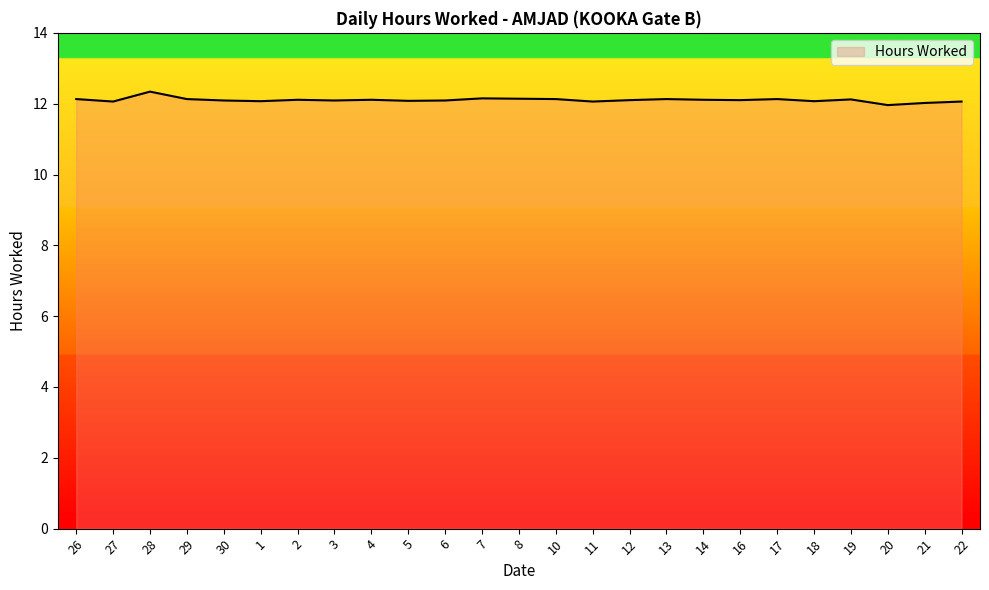

What position from the left is 5?

10